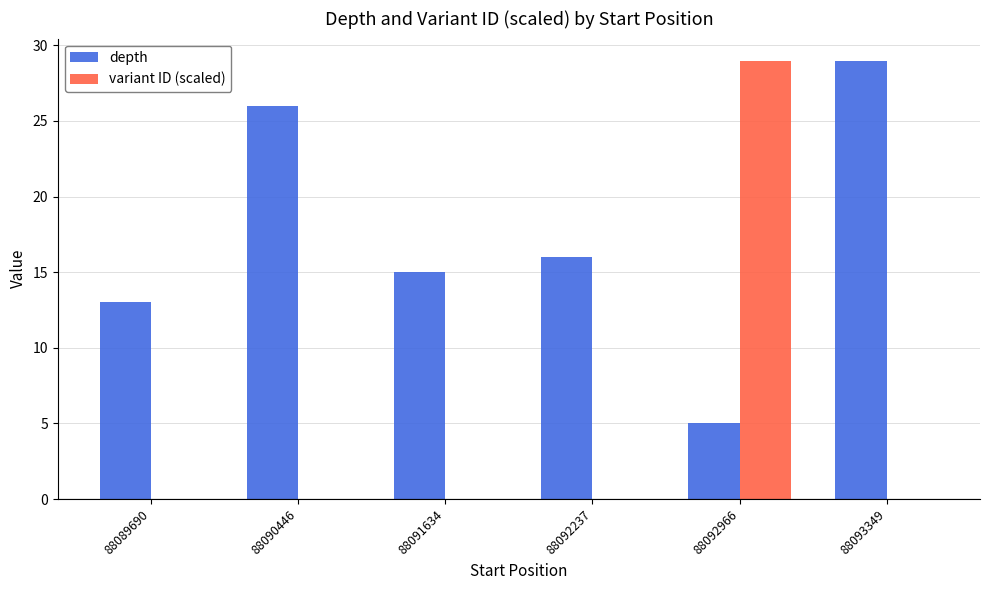

Between 88090446 and 88091634, which series saw the biggest shift?

depth